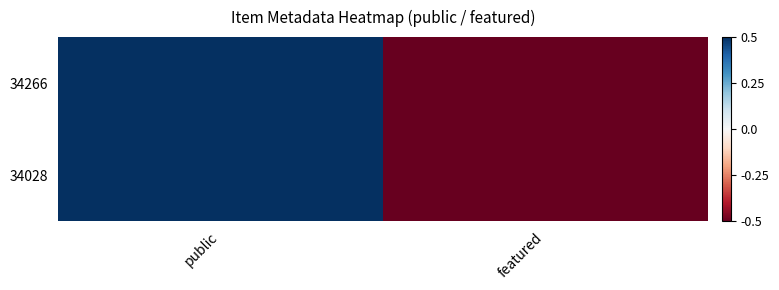

Reading left to right, what are all the values shown in this chart?

34266: public=0.5	featured=-0.5
34028: public=0.5	featured=-0.5